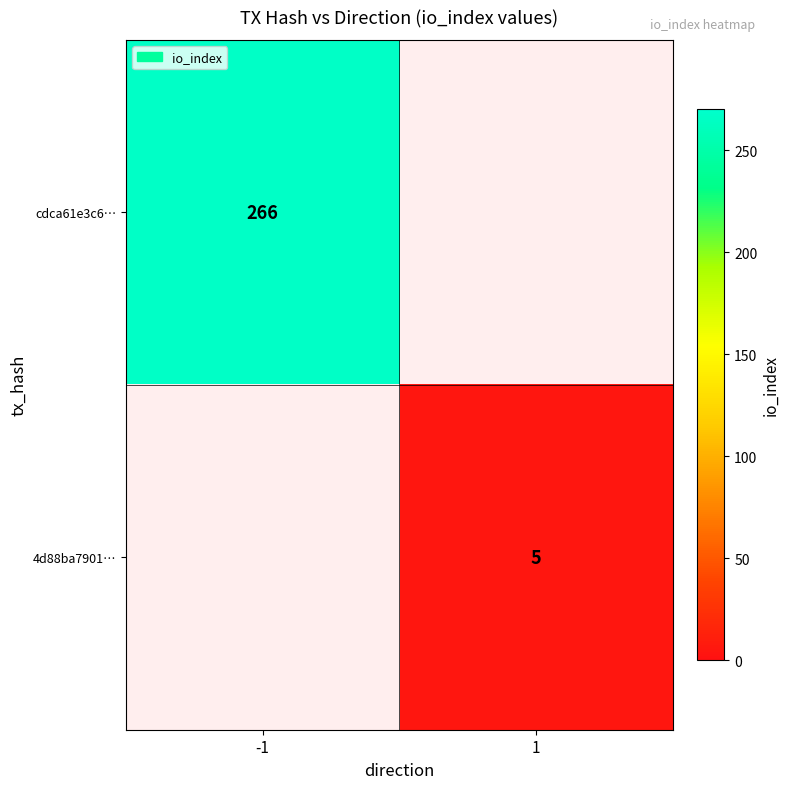

The value of 4d88ba7901… at 1 is 5. True or false?

True